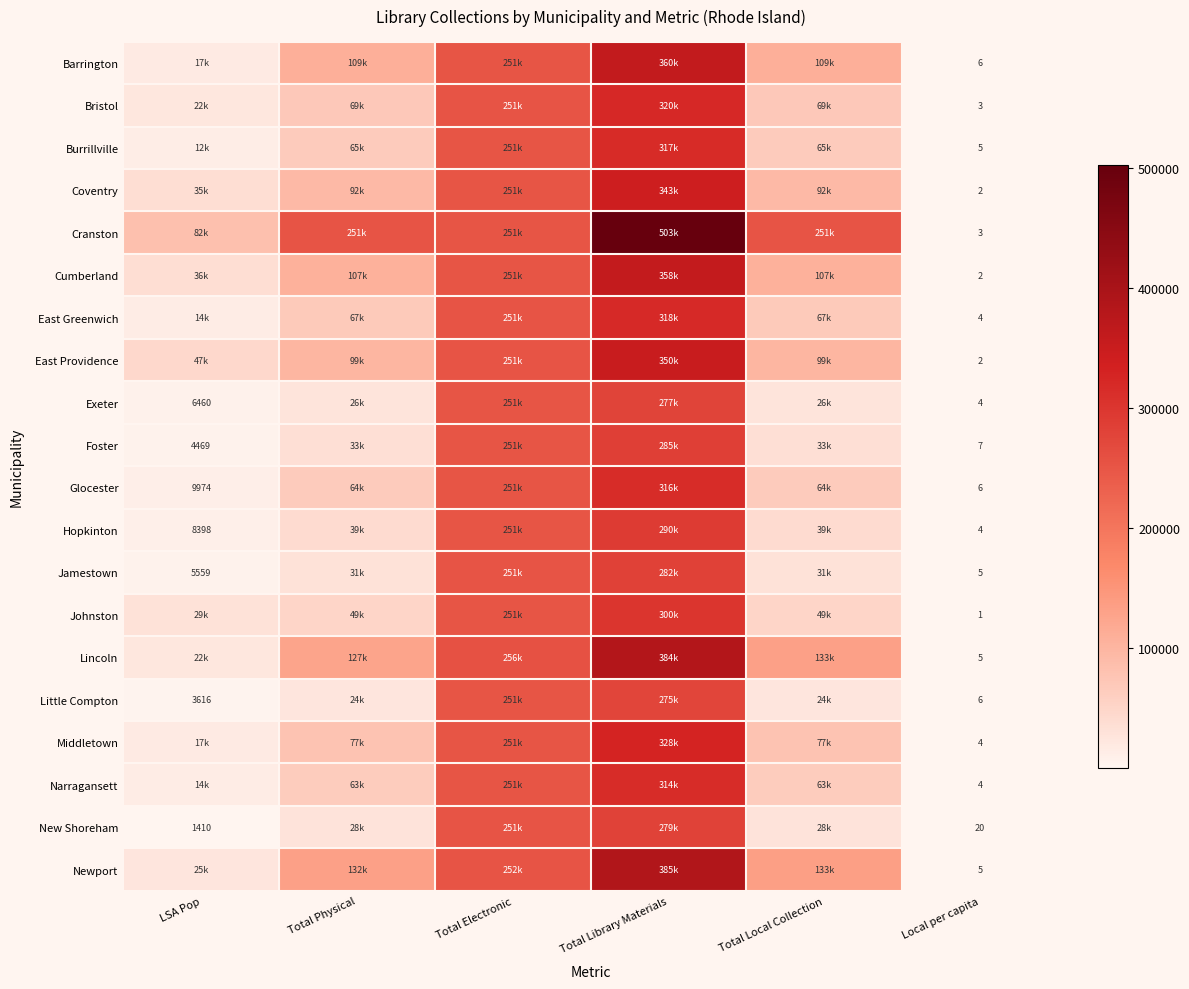

Is it true that East Greenwich equals 4 at Local per capita?

True